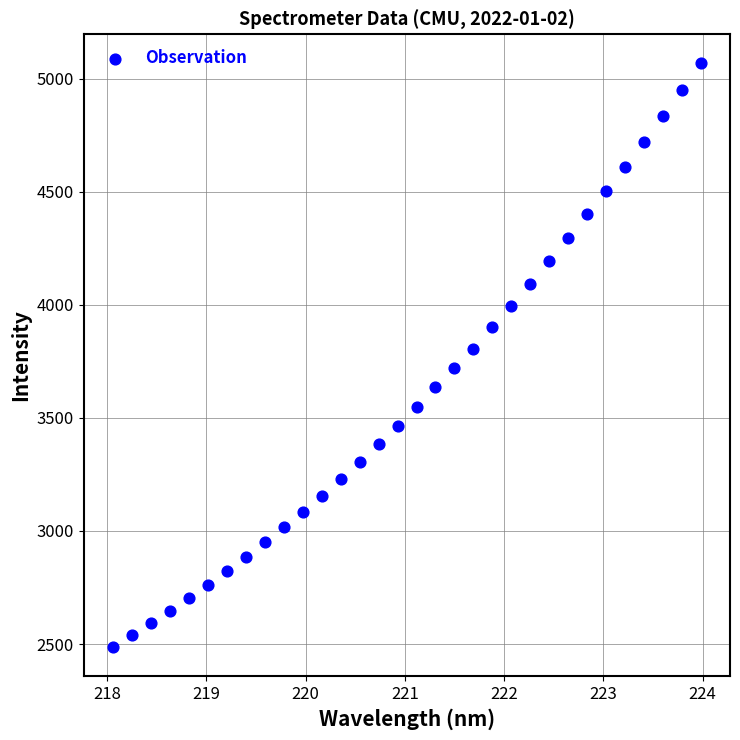

What is the range of Y values (max minus min)?

2580.6